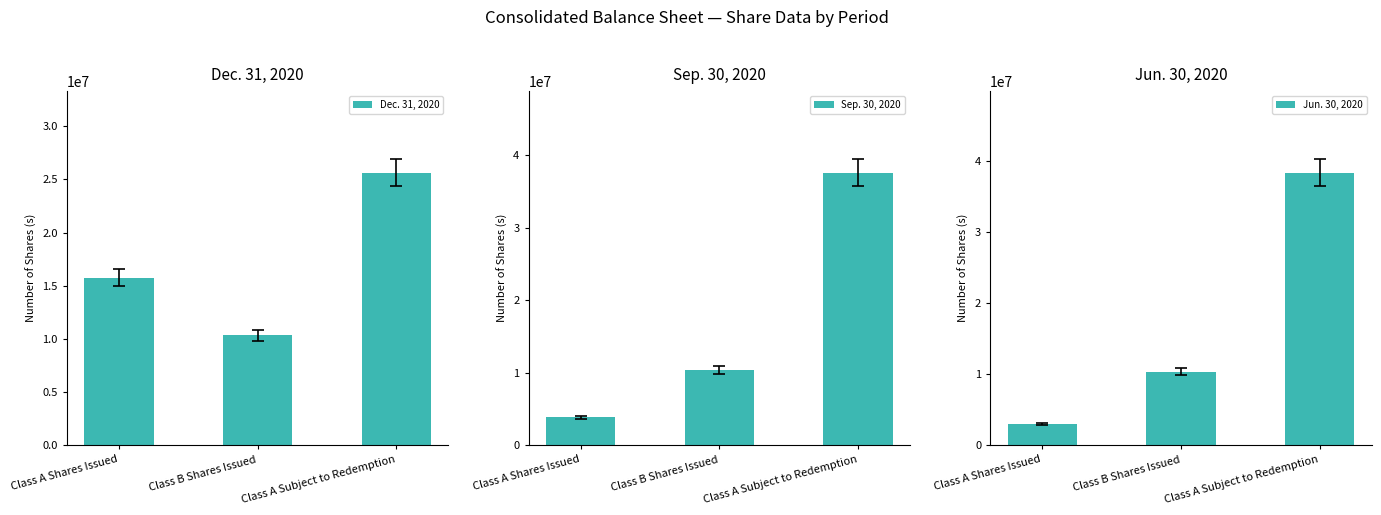

The Sep. 30, 2020 series shows 3861173 at Class A Shares Issued. True or false?

True